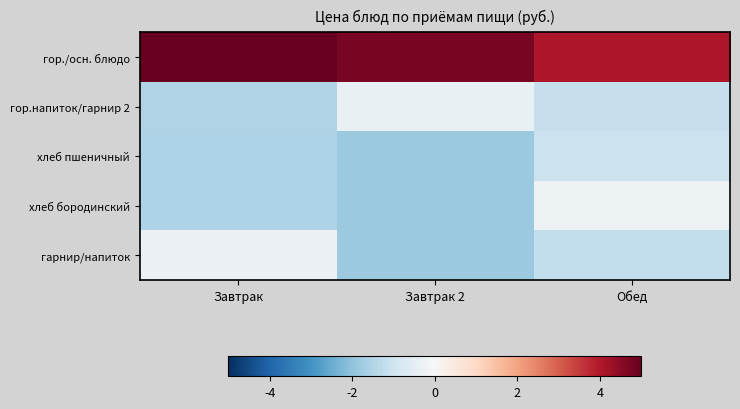

At how many categories does at least one series exceed 1?

3